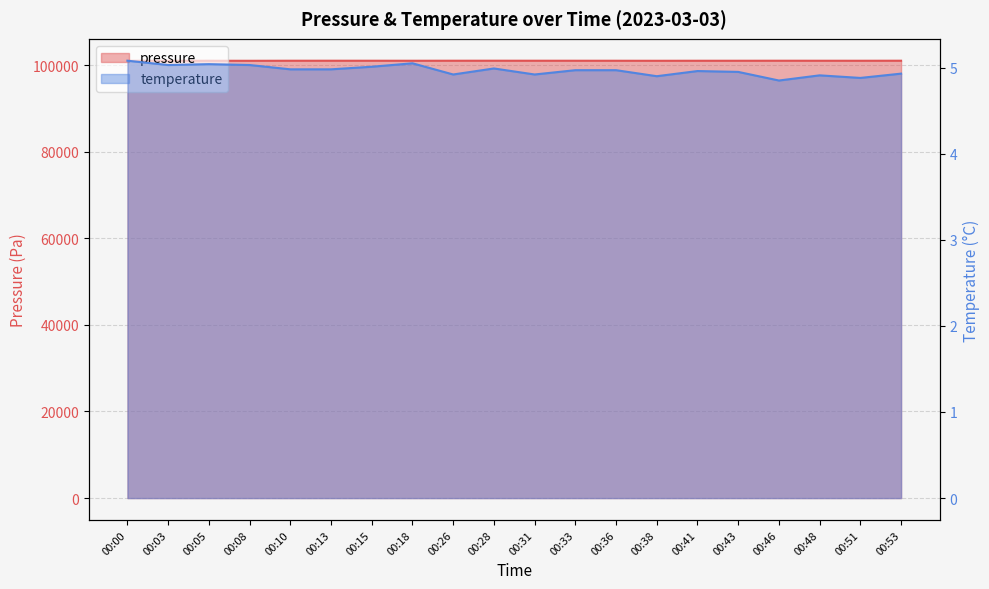

At which category does the chart reach its minimum across all series?

00:46